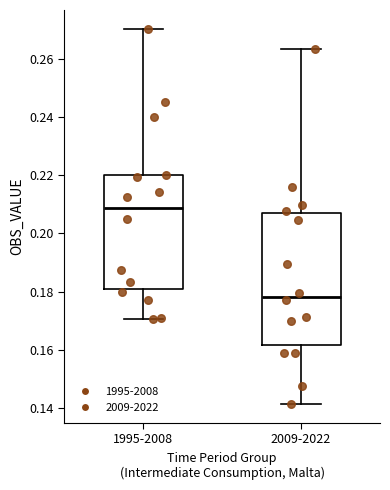

Which box has the lowest median line?

2009-2022